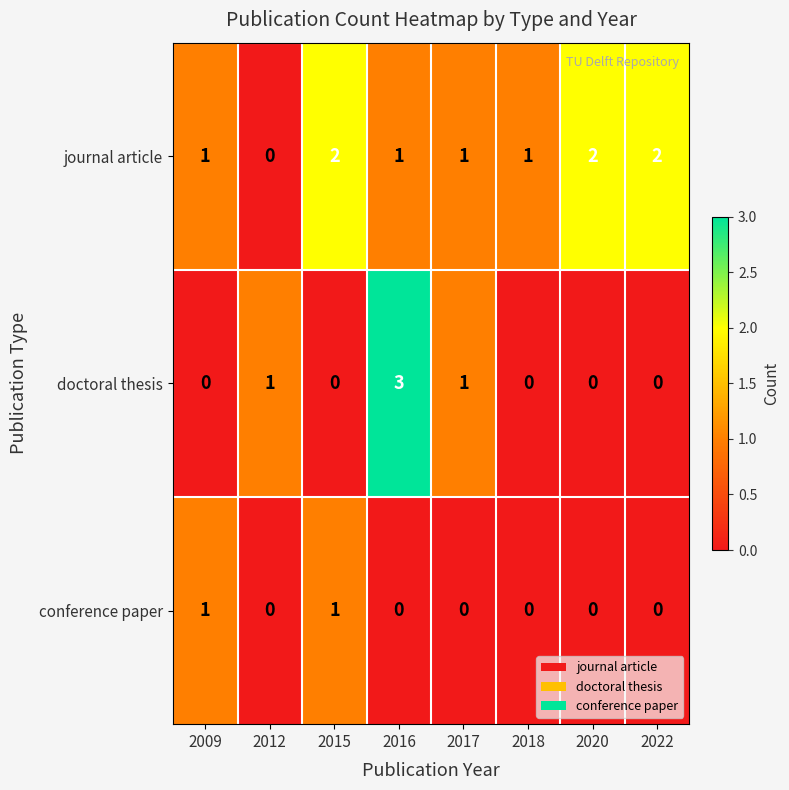

What is the sum of all doctoral thesis values?

5